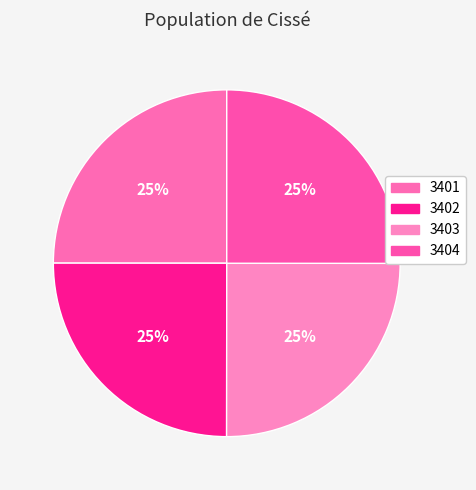

How many segments does this pie chart have?

4